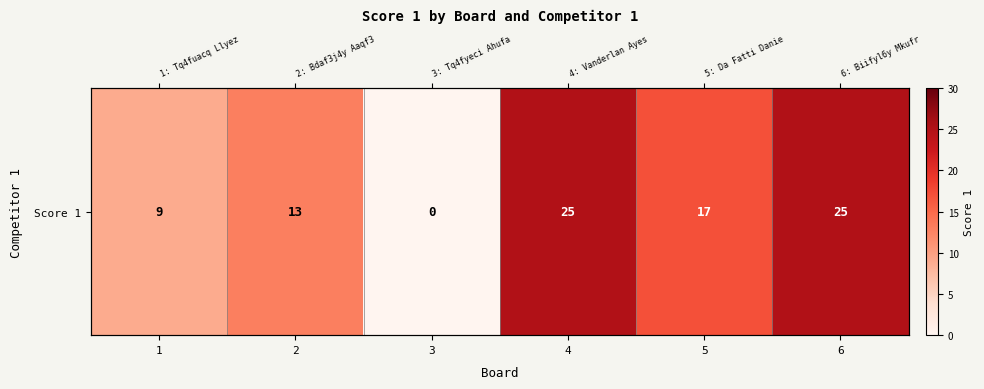

Reading left to right, transcribe all the data shown in this chart.

1=9	2=13	3=0	4=25	5=17	6=25